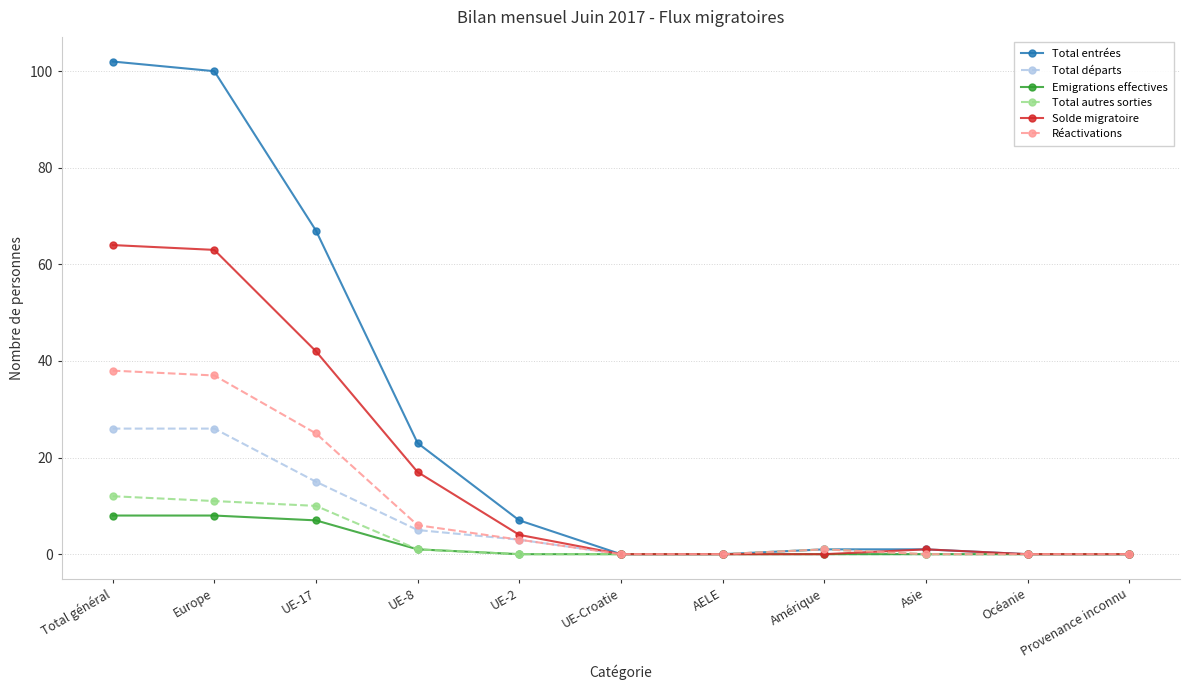

Which series changed the most between Total général and Amérique?

Total entrées